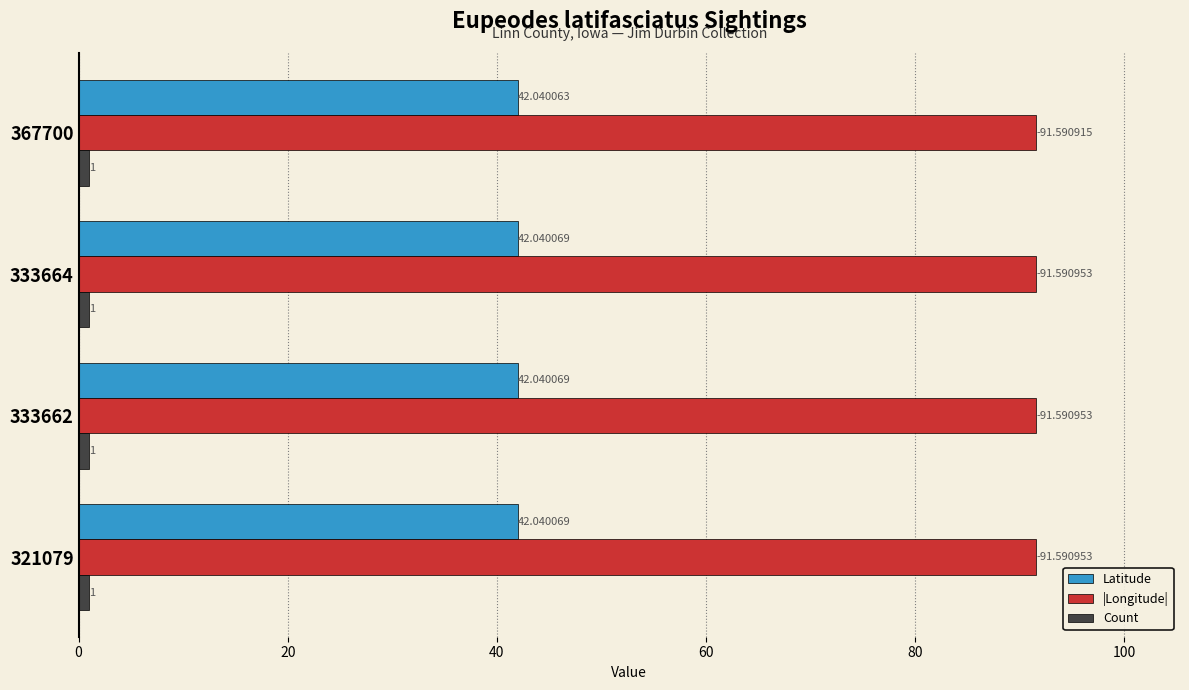

Which series has the largest total across all categories?

|Longitude|